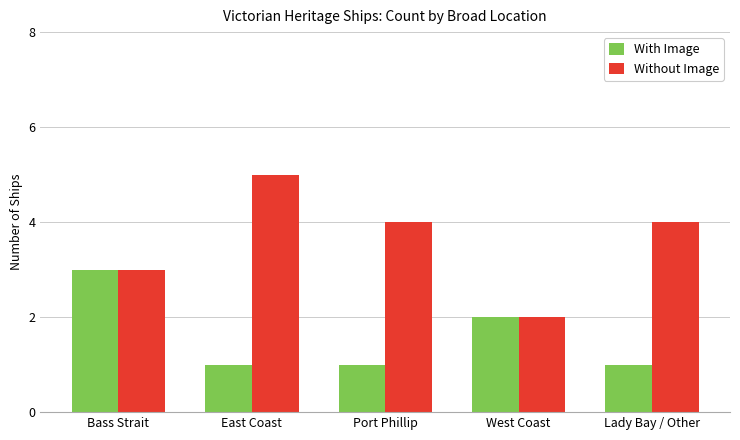

What is the label of the 5th bar from the left?

Lady Bay / Other